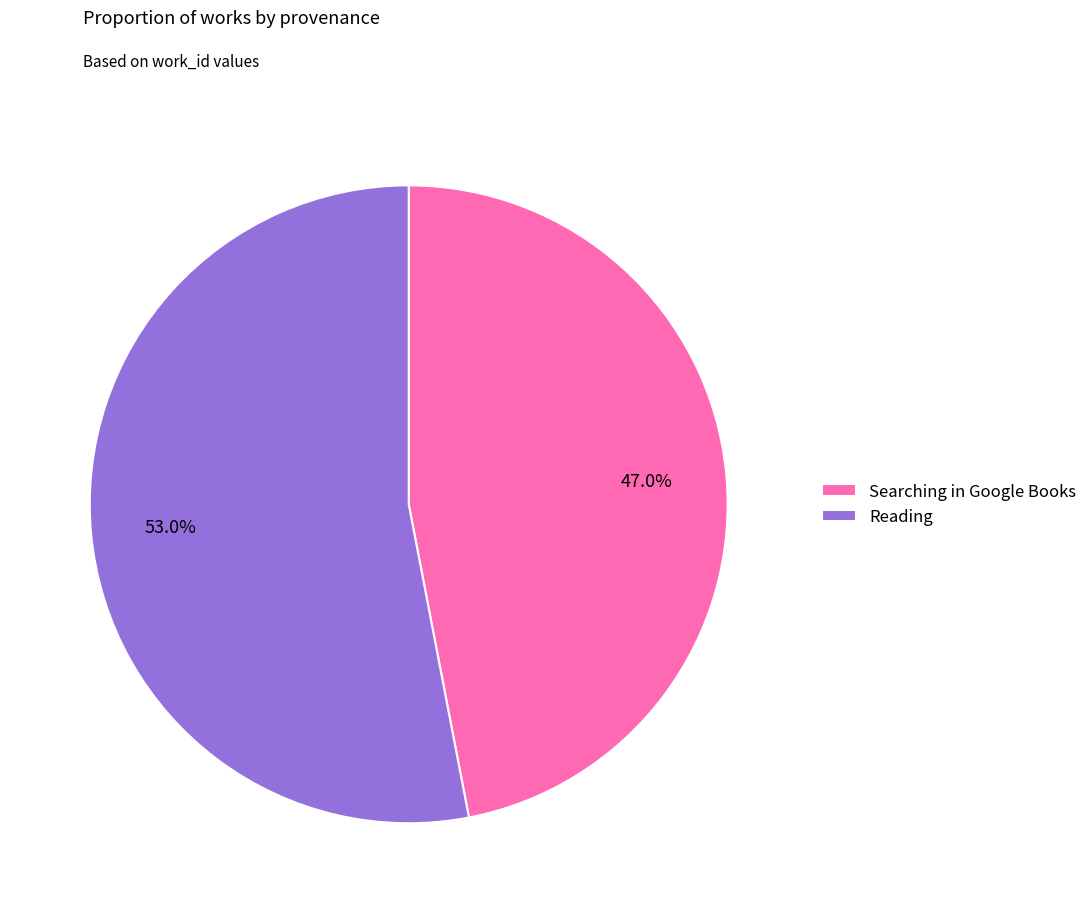

What is the total percentage of Searching in Google Books and Reading?

100.0%